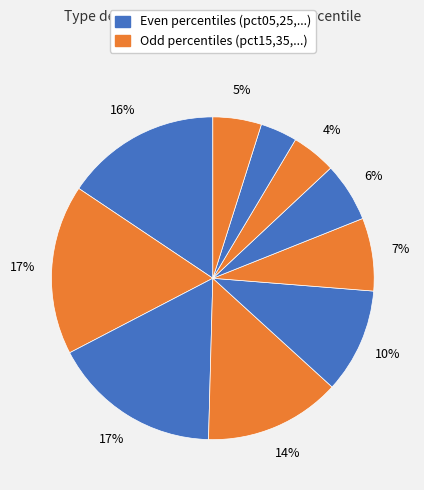

To the nearest percent, what is the difference between the largest and smallest slice percentages?

13%